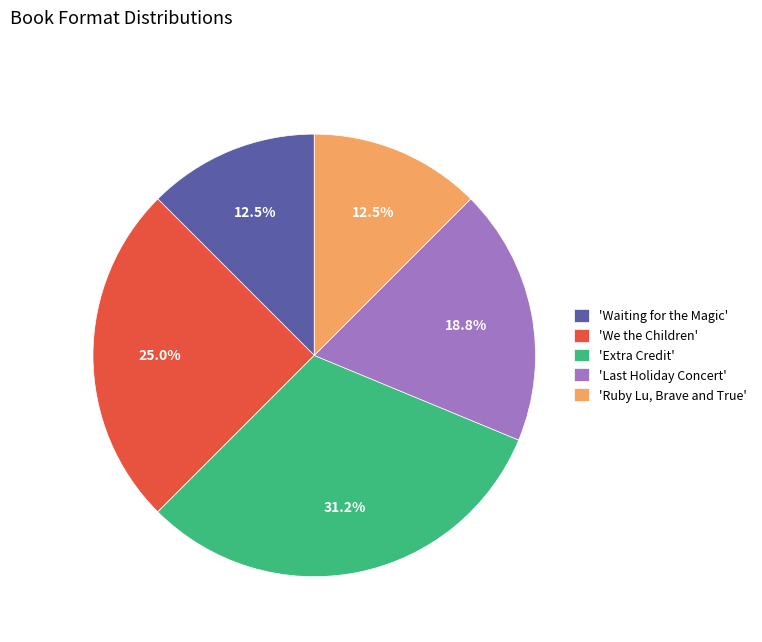

Which slice is the largest?

'Extra Credit'